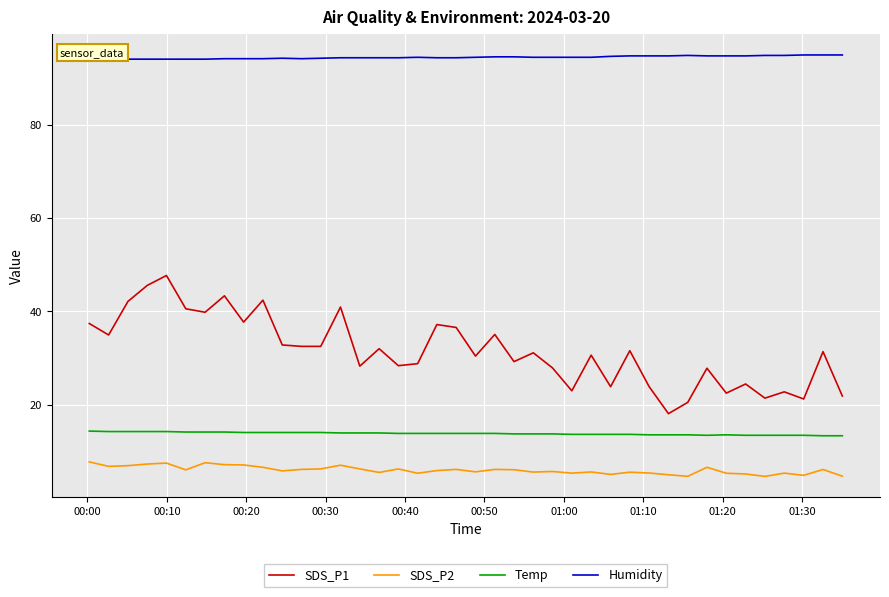

True or false: Temp and Humidity intersect in this chart.

False